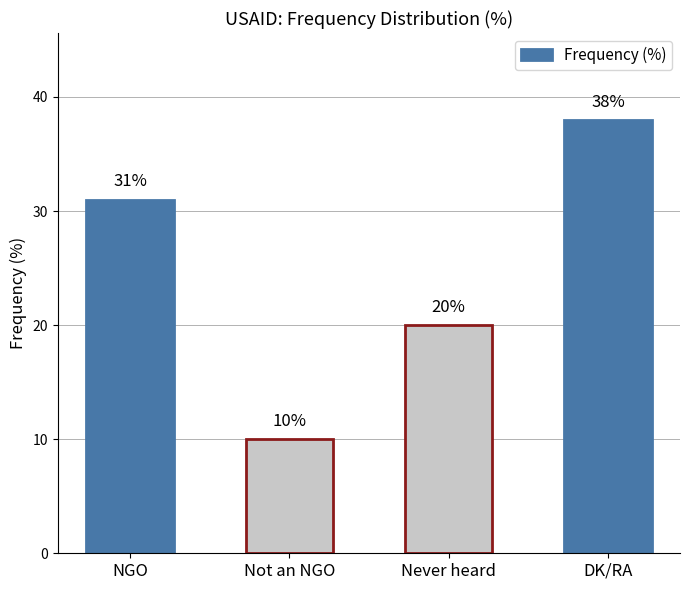

List the labels in order of value, largest first.

DK/RA, NGO, Never heard, Not an NGO